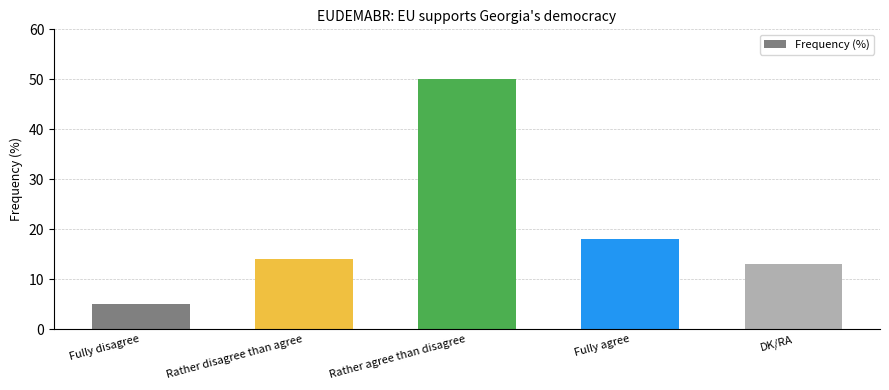

Is it true that the value at Fully agree is 5?

False